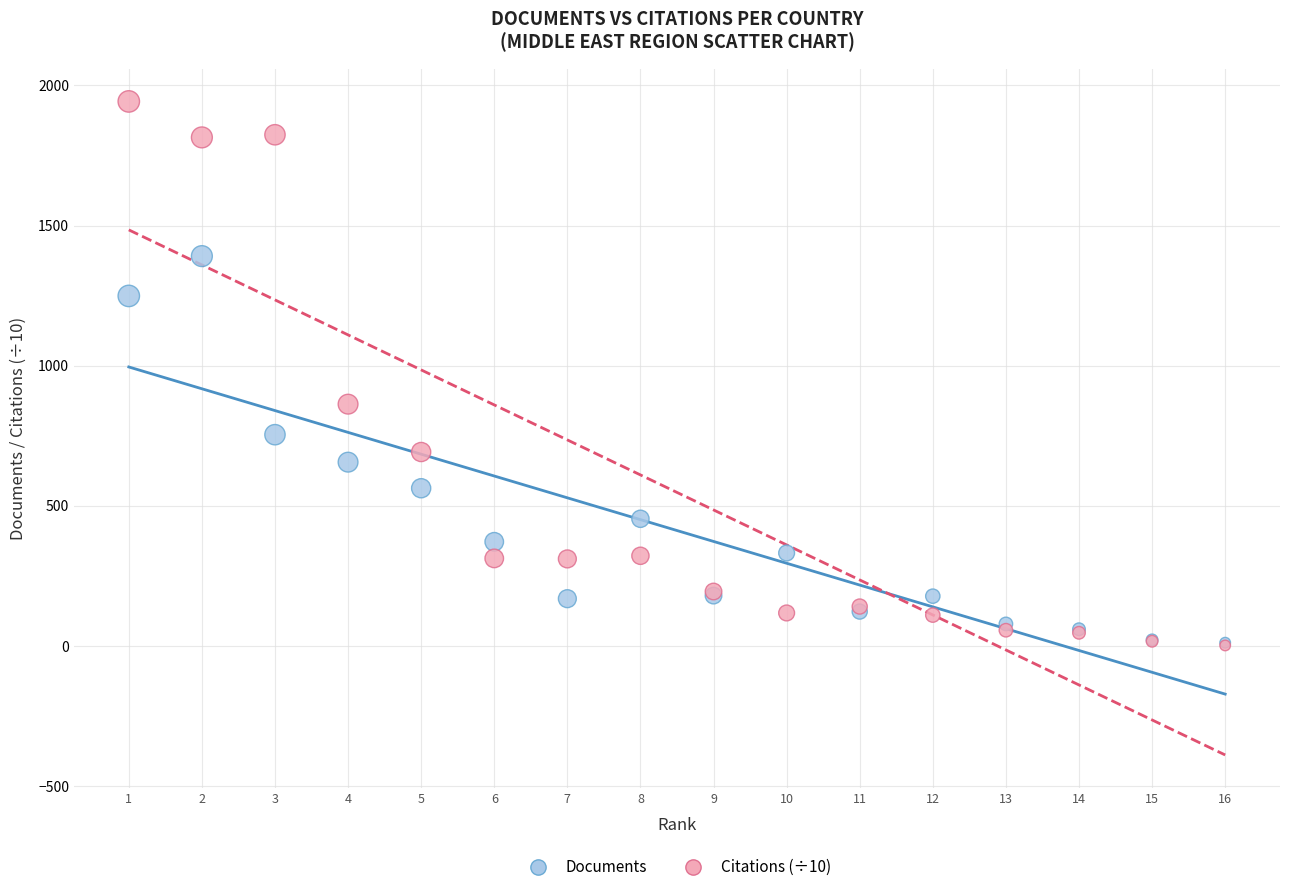

Across all series, what Y value is closest to 972?

862.9